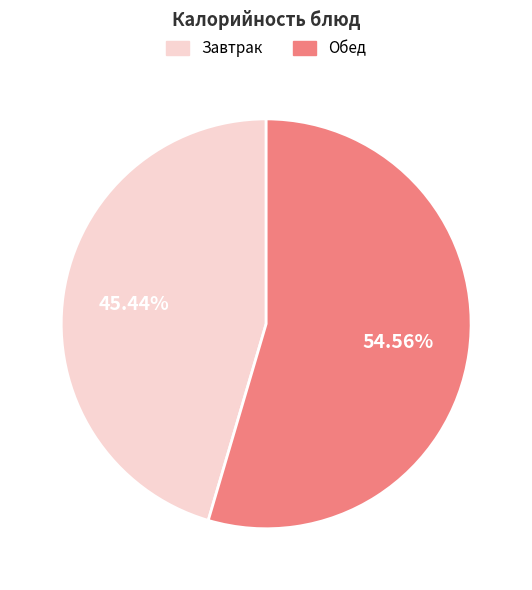

Does any single category account for the majority?

Yes